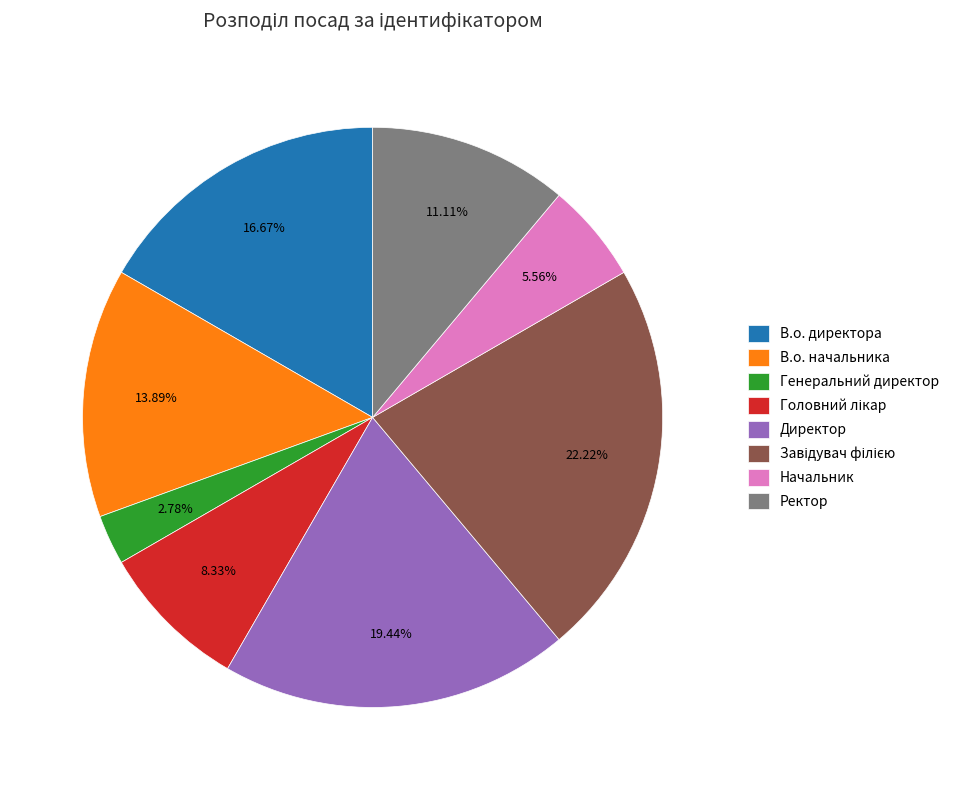

Which category has the smallest portion of the pie?

Генеральний директор